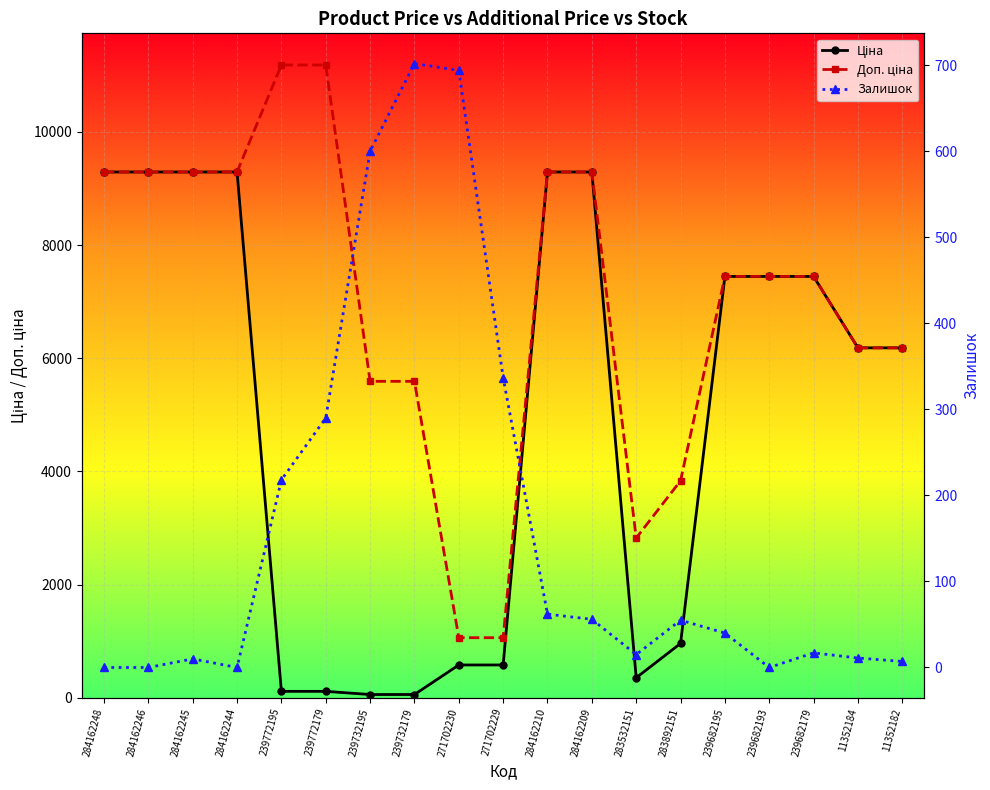

What is the difference between the maximum and minimum values in the Залишок series?

702.0